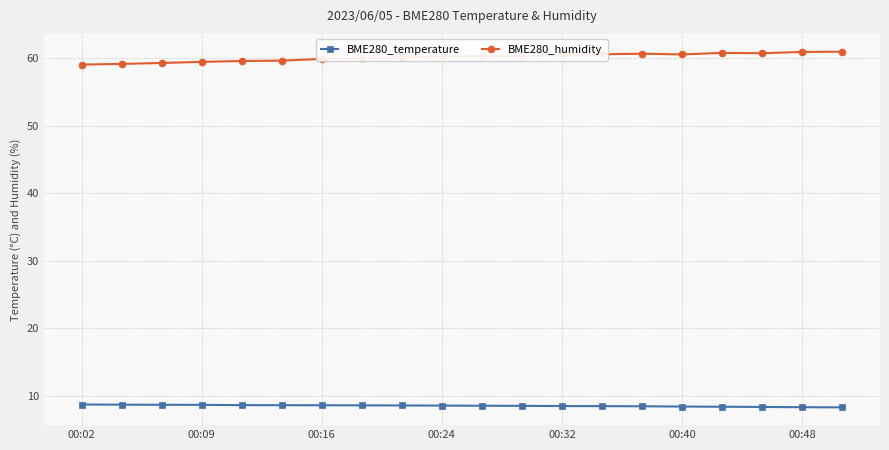

List the series in order of their overall mean, lowest first.

BME280_temperature, BME280_humidity